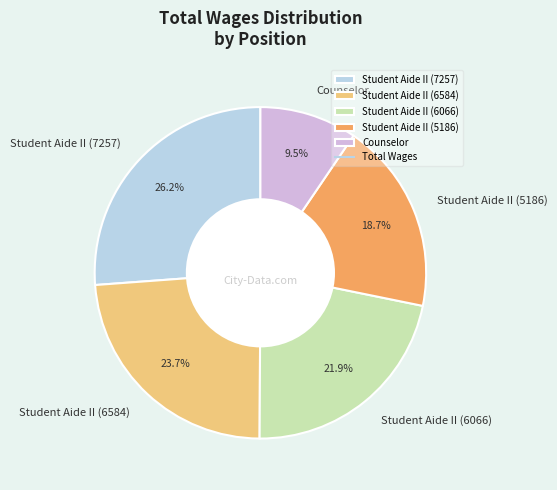

To the nearest percent, what percentage of the pie is Student Aide II (7257)?

26%